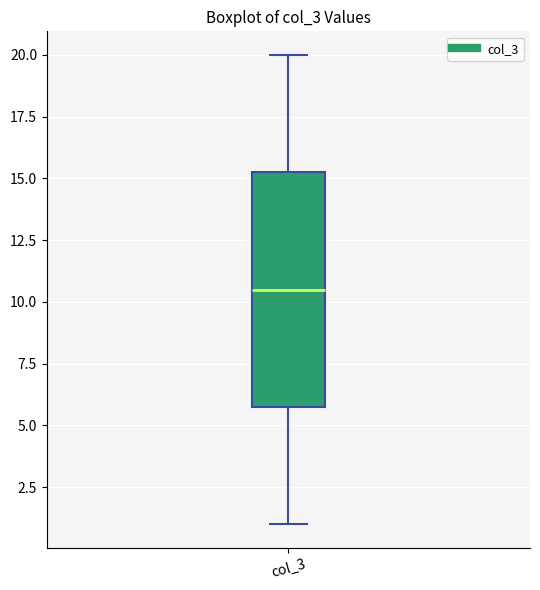

Transcribe this box plot: give where the median line is, the range the box spans, and where the two whiskers end, as read against the y-axis. The values are not printed on the chart, so give them approximately, as read against the axis.

median 10.5, box 6.0 to 15.5, whiskers 1.0 to 20.0